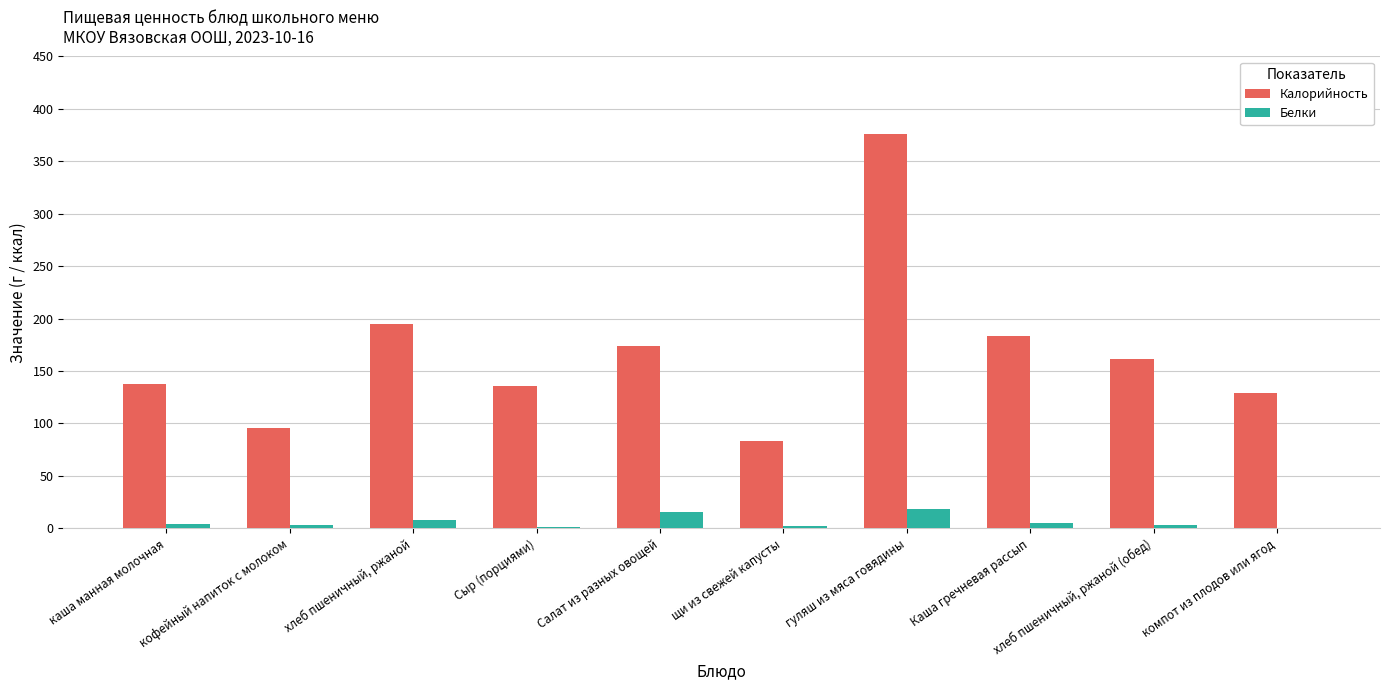

Which series has the largest total across all categories?

Калорийность